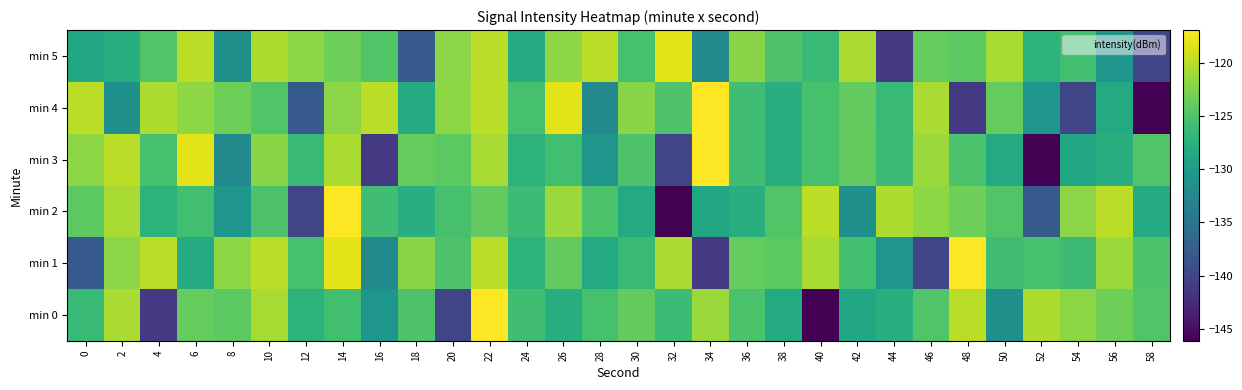

At 32, list the series in order from largest to smallest.

min 5, min 1, min 4, min 0, min 3, min 2